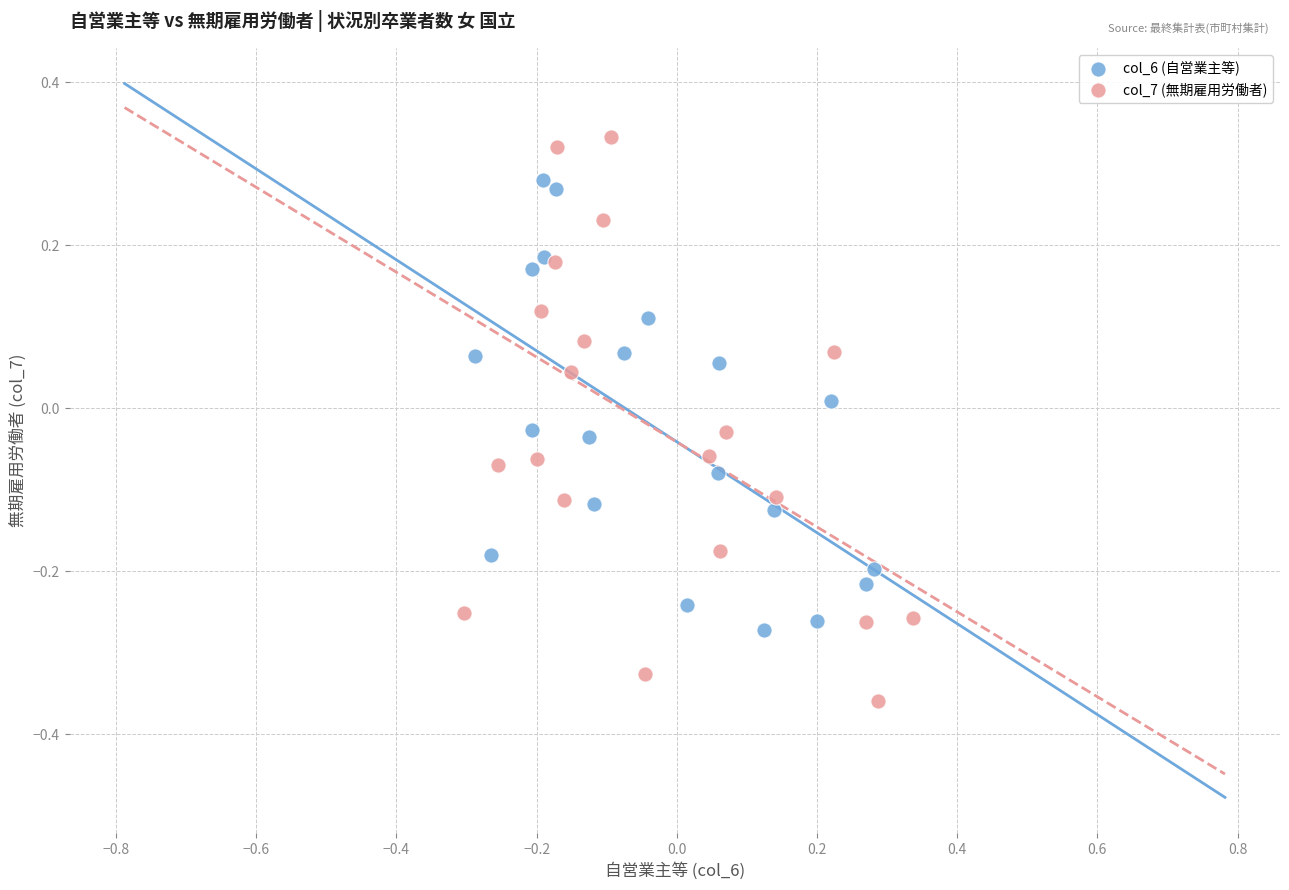

What are all the series names shown in the legend?

col_6 (自営業主等), col_7 (無期雇用労働者)